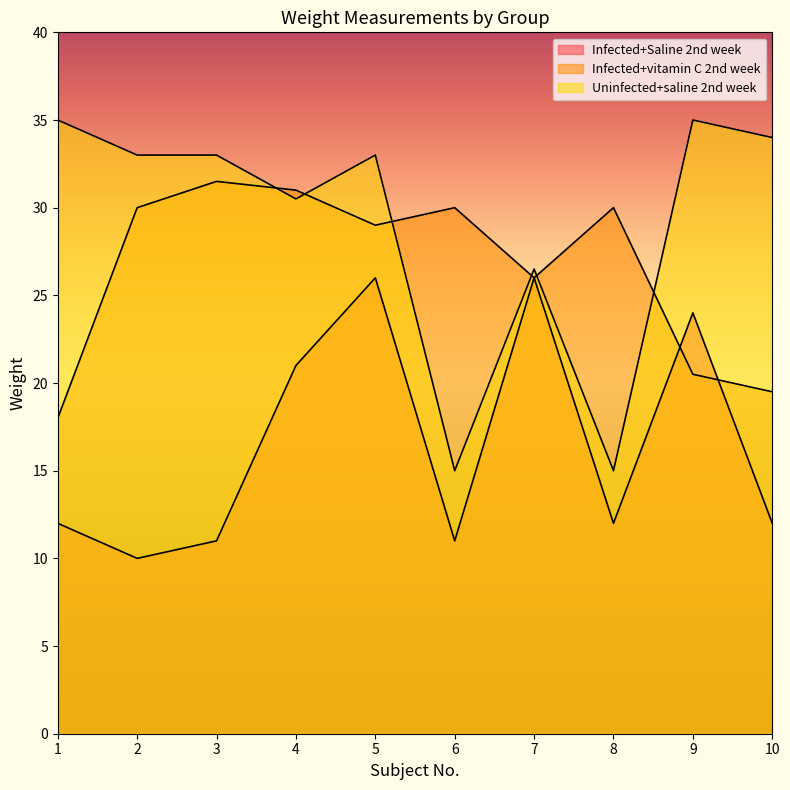

What is the difference between the highest and lowest values at 7?

0.5